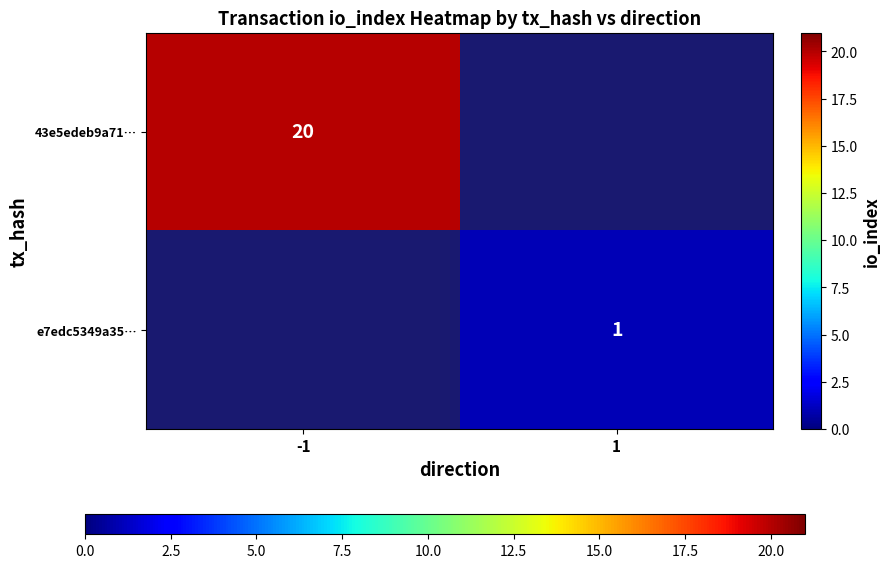

Is it true that e7edc5349a35… equals 1 at 1?

True